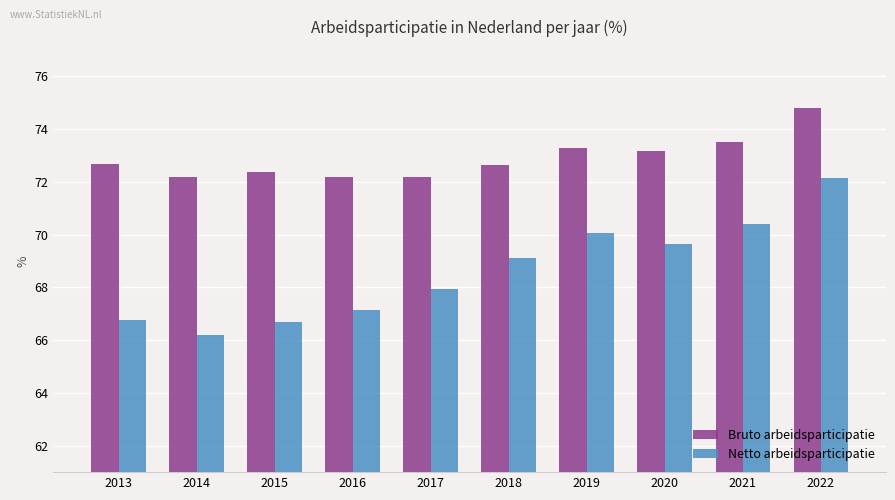

Are the bars grouped side by side (vs. stacked)?

Yes